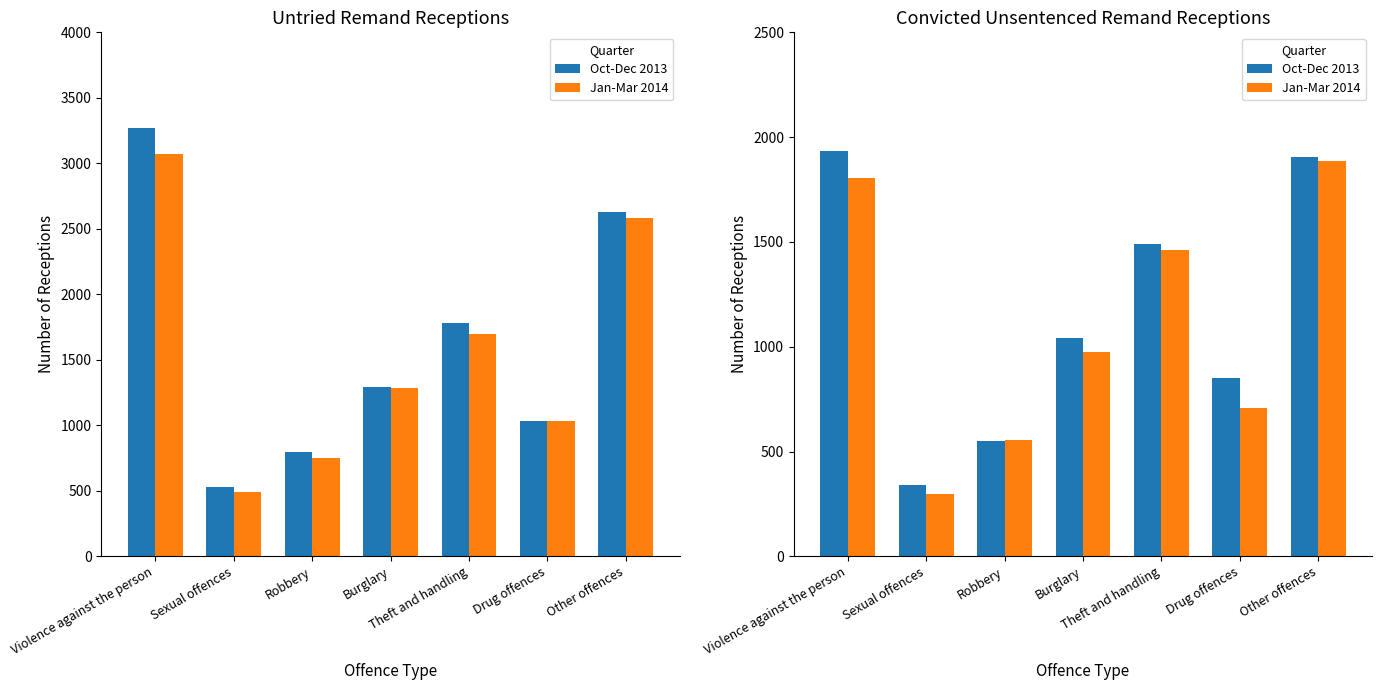

What are all the series names shown in the legend?

Oct-Dec 2013, Jan-Mar 2014